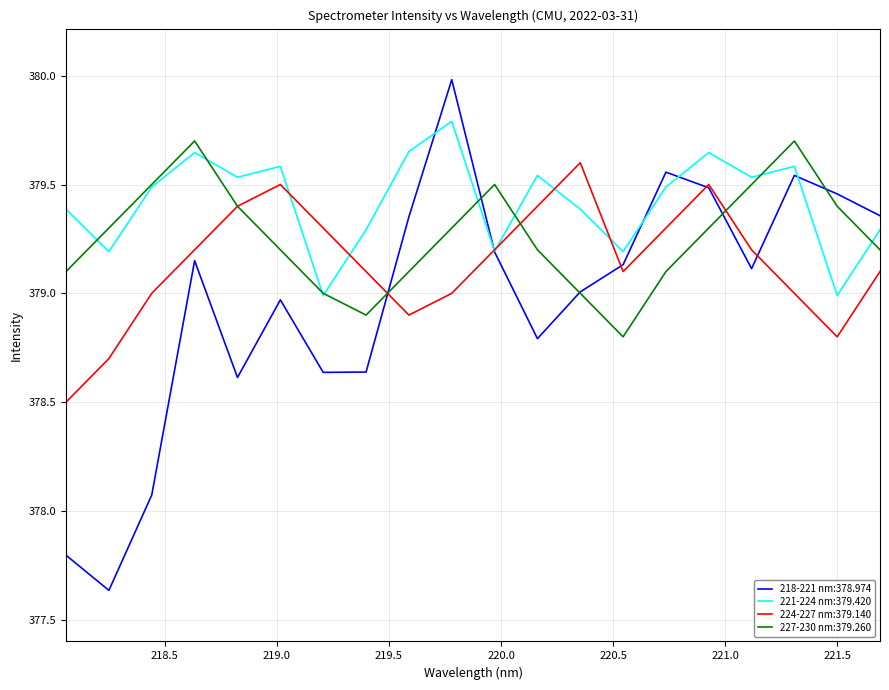

List the series in order of their overall mean, highest first.

221-224 nm:379.420, 227-230 nm:379.260, 224-227 nm:379.140, 218-221 nm:378.974